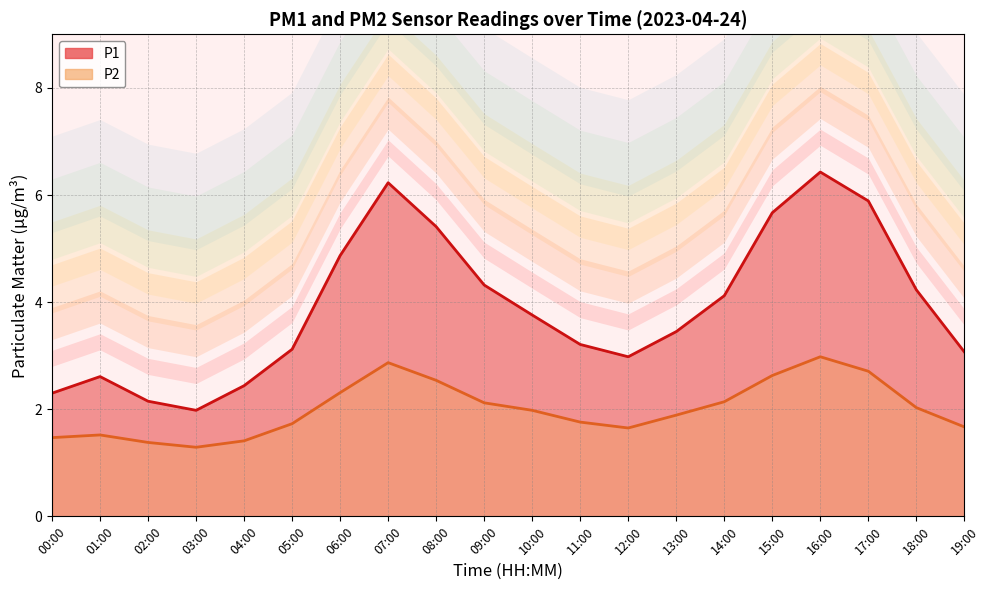

What is the highest value of the P1 series?

6.4